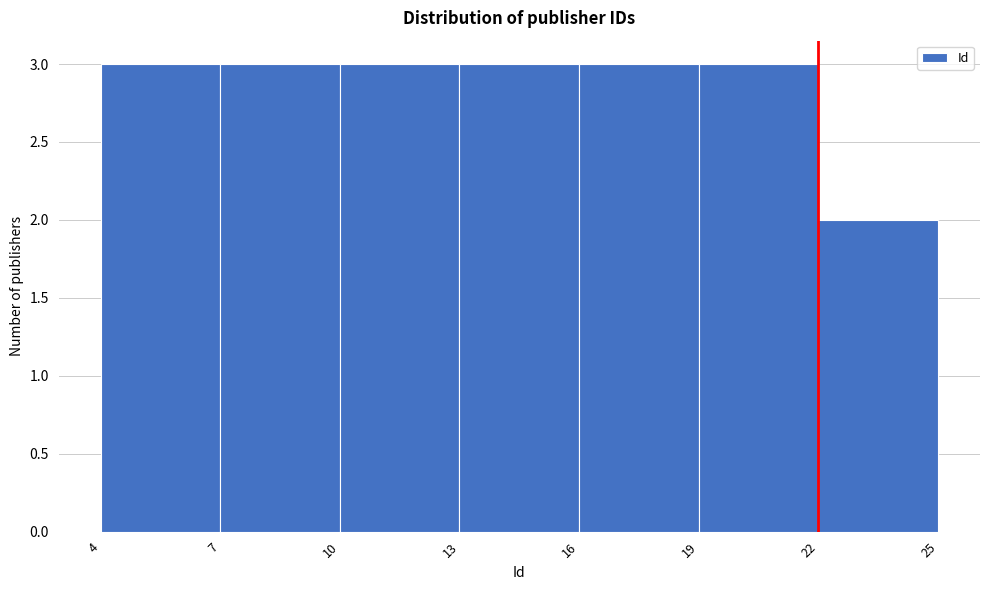

Reading left to right, list every bar in this chart as the range it spans on the x-axis followed by its height. The values are not printed on the chart, so give them approximately, as read against the axis.

4 to 7: 3
7 to 10: 3
10 to 13: 3
13 to 16: 3
16 to 19: 3
19 to 22: 3
22 to 25: 2